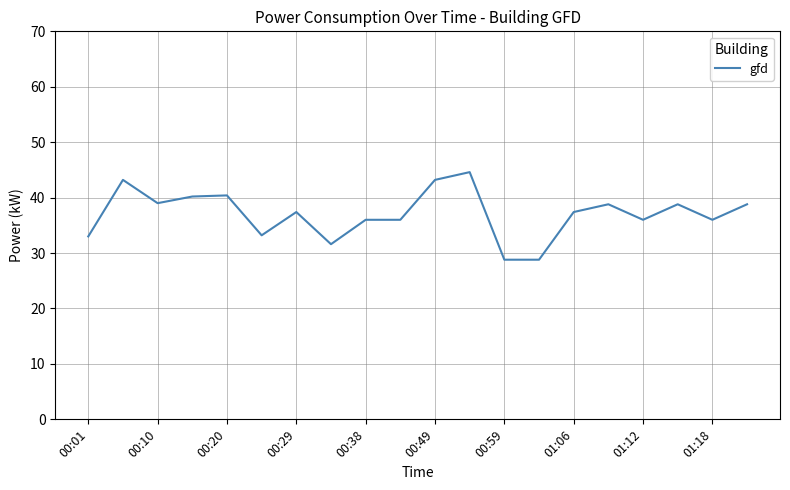

What is the smallest value displayed?

28.8